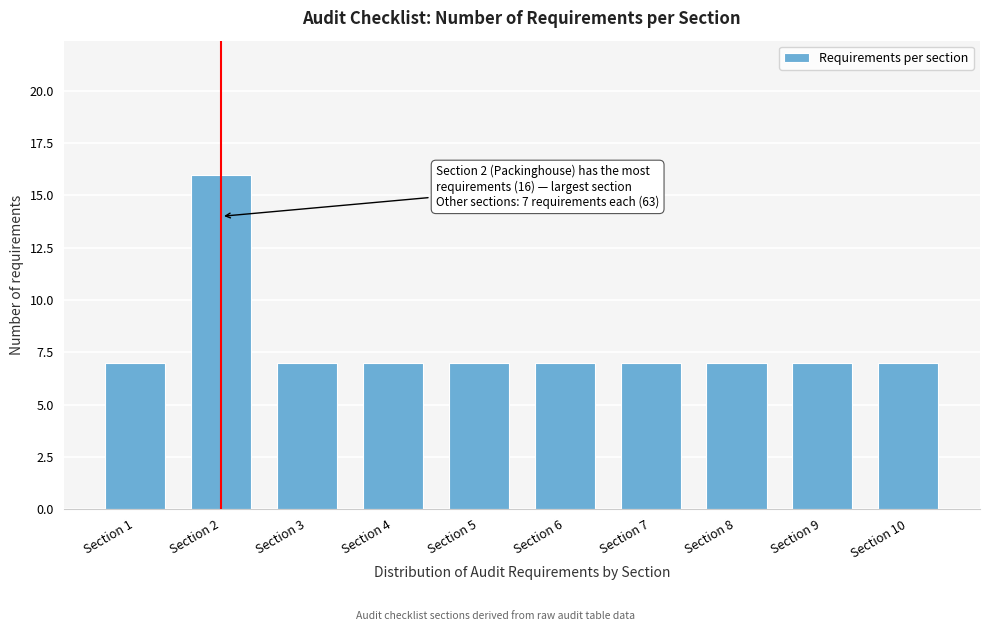

Reading left to right, what are all the values shown in this chart?

7	16	7	7	7	7	7	7	7	7